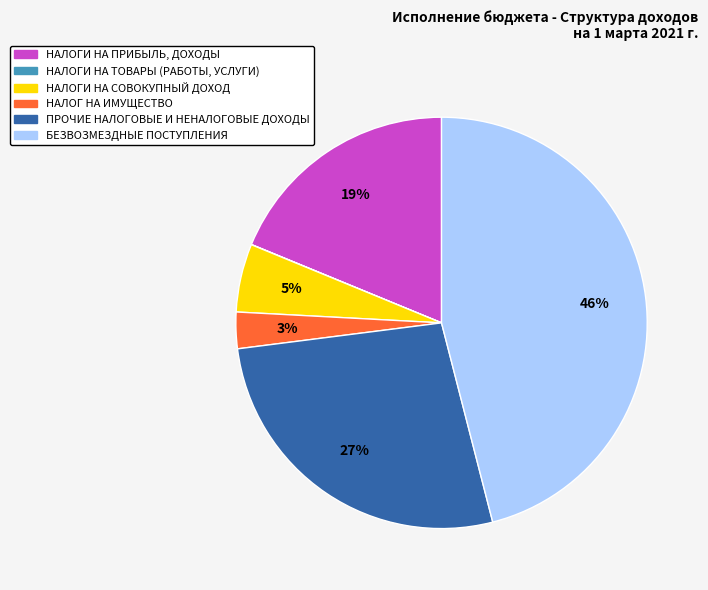

Between НАЛОГ НА ИМУЩЕСТВО and ПРОЧИЕ НАЛОГОВЫЕ И НЕНАЛОГОВЫЕ ДОХОДЫ, which is larger?

ПРОЧИЕ НАЛОГОВЫЕ И НЕНАЛОГОВЫЕ ДОХОДЫ